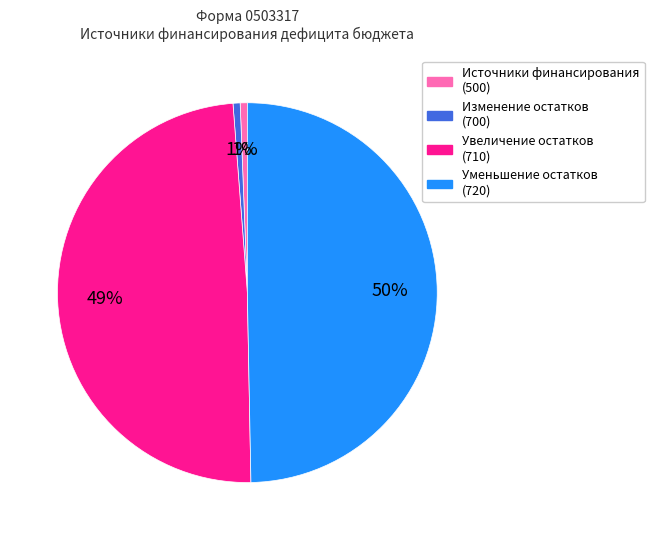

To the nearest percent, what is the difference between the largest and smallest slice percentages?

49%